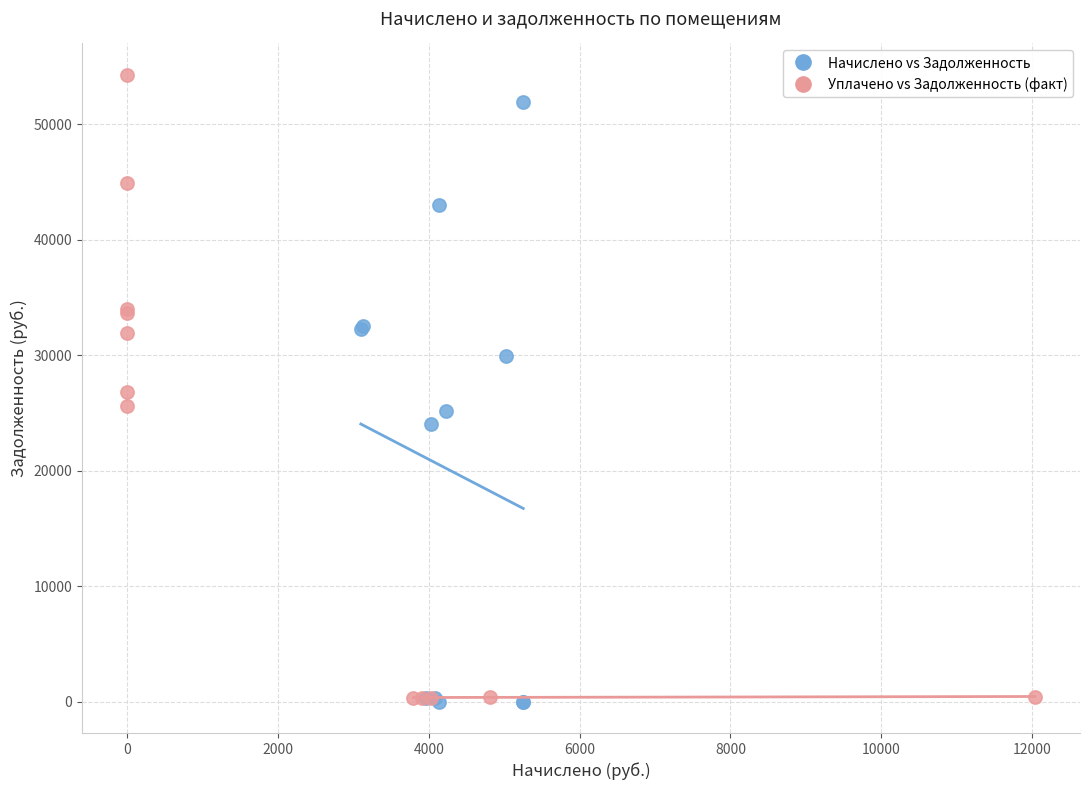

Which series has the widest spread of Y values?

Уплачено vs Задолженность (факт)